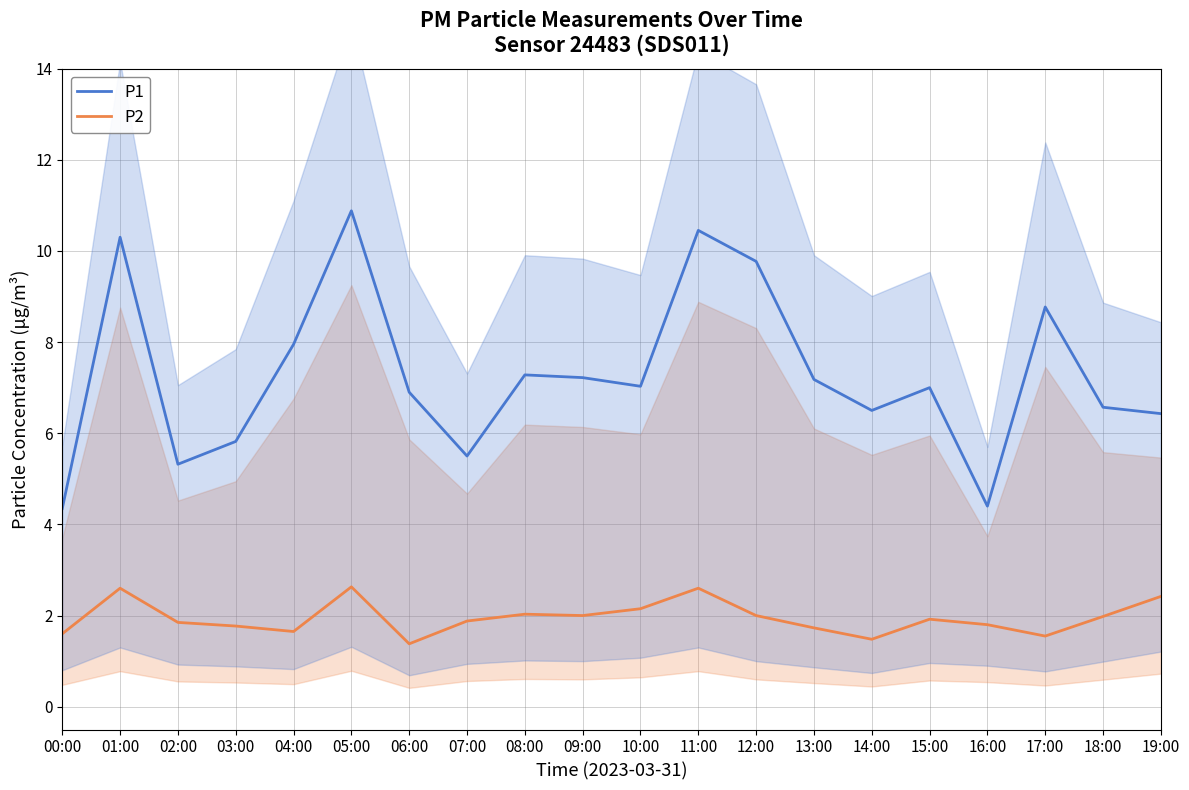

How many distinct data groups are displayed?

2